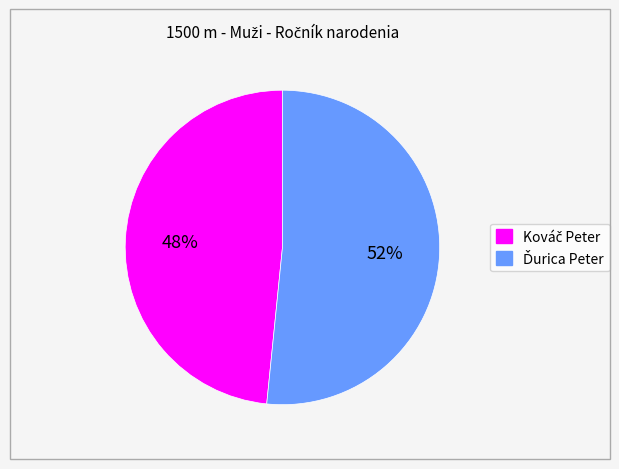

To the nearest percent, what is the average slice percentage?

50%